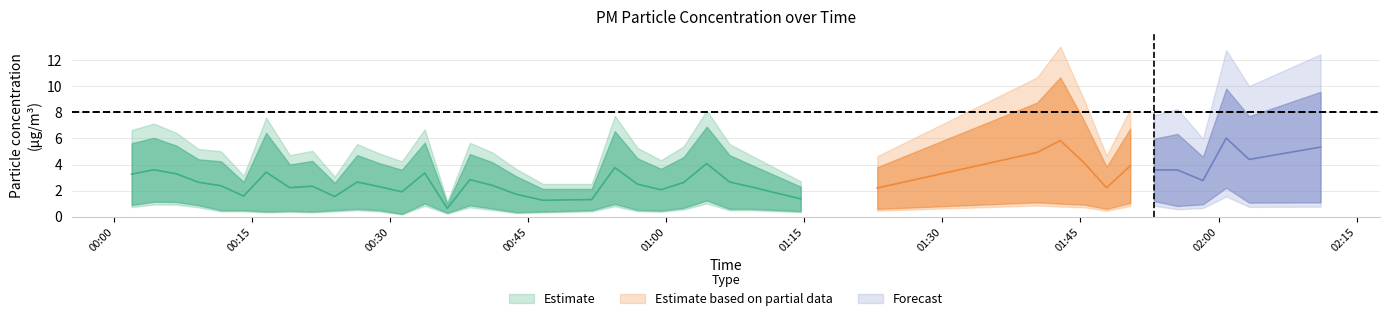

What is the value of the P2 point at the 16th from the left?

0.9